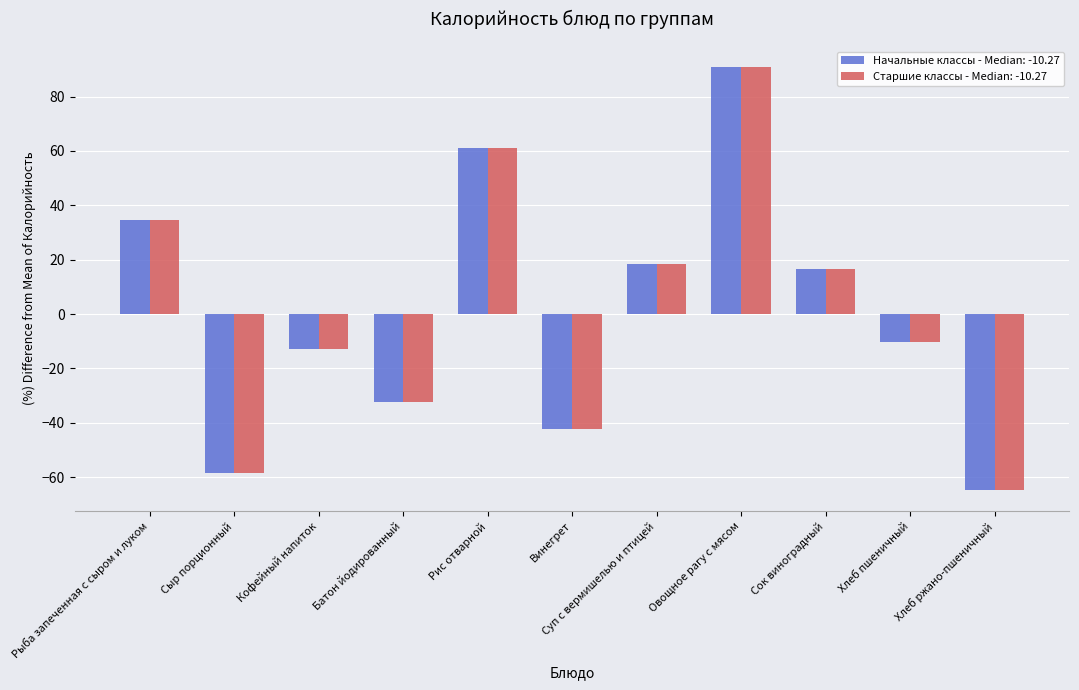

What position from the left is Овощное рагу с мясом?

8